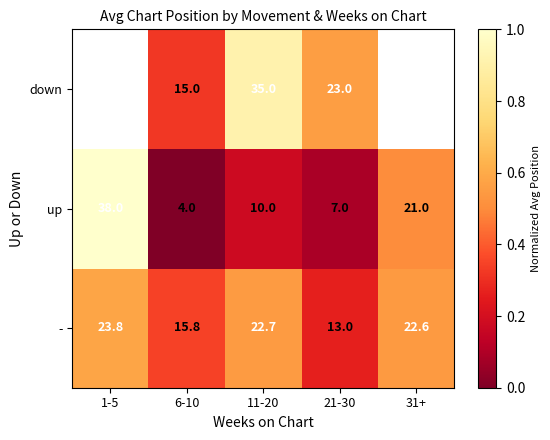

Is the value of down at 21-30 greater than the value of up at 6-10?

Yes